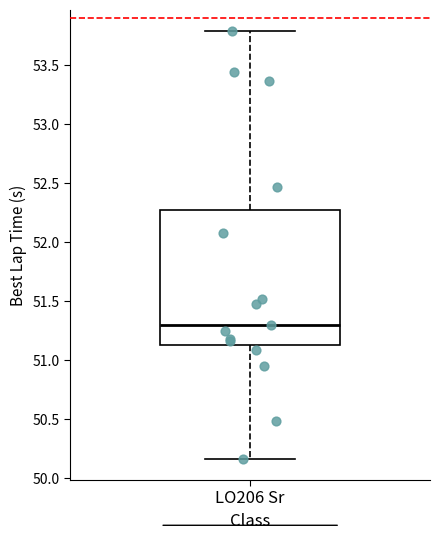

Transcribe this box plot: give where the median line is, the range the box spans, and where the two whiskers end, as read against the y-axis. The values are not printed on the chart, so give them approximately, as read against the axis.

median 51.30, box 51.15 to 52.25, whiskers 50.15 to 53.80